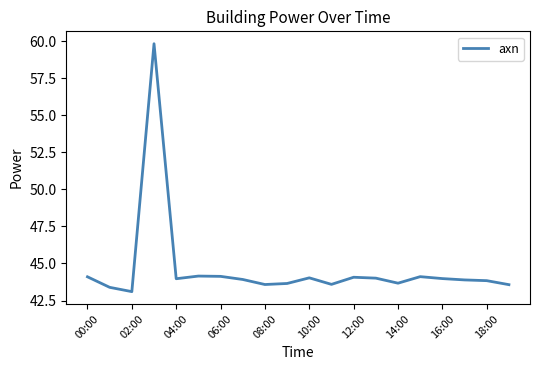

Does the chart display data point markers on the line(s)?

No